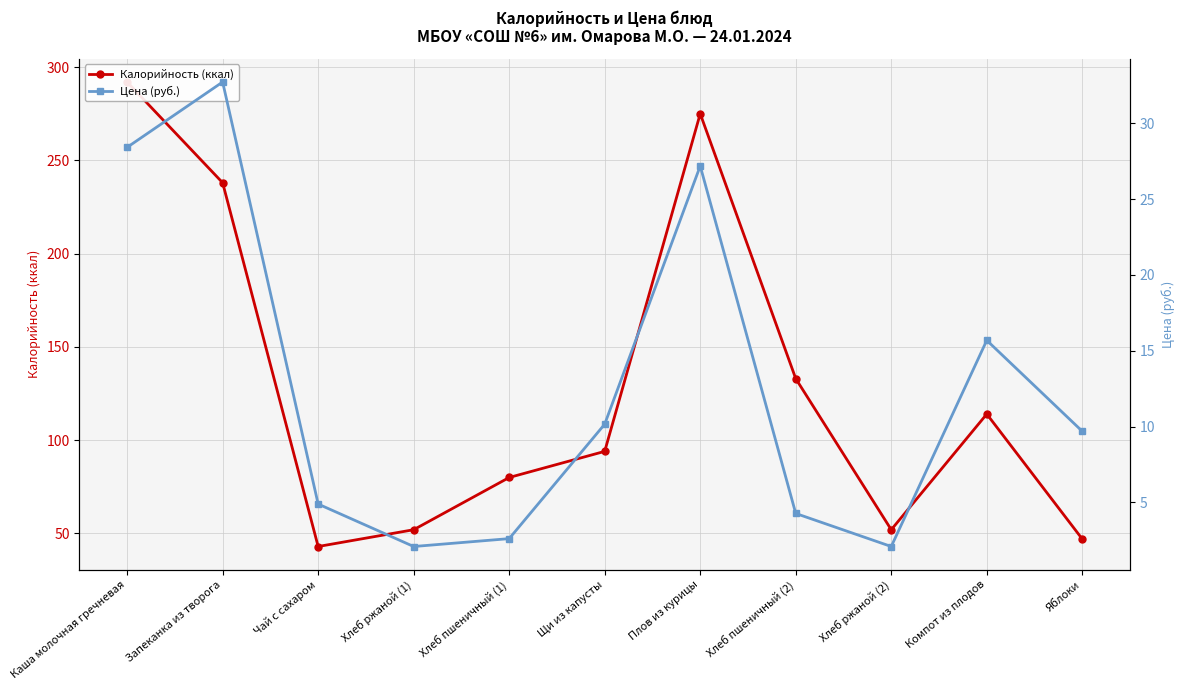

What is the highest value of the Цена (руб.) series?

32.7